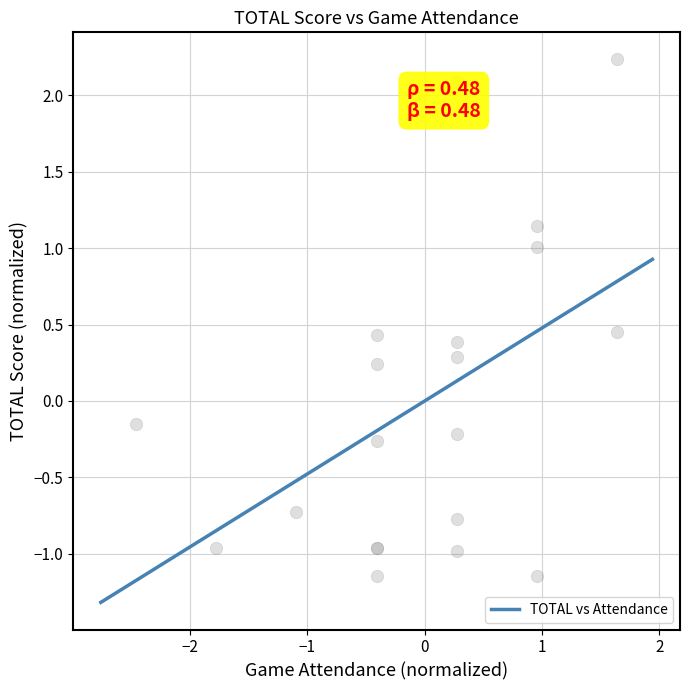

What is the lowest value of the TOTAL vs Attendance series?

-1.3